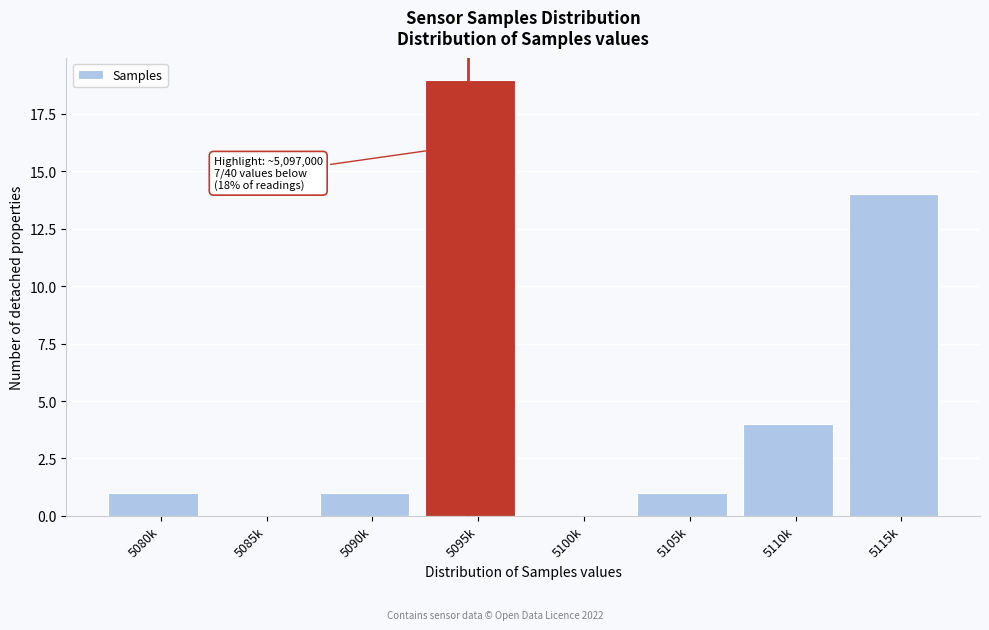

Reading left to right, what are all the values shown in this chart?

5080k=1	5085k=0	5090k=1	5095k=19	5100k=0	5105k=1	5110k=4	5115k=14